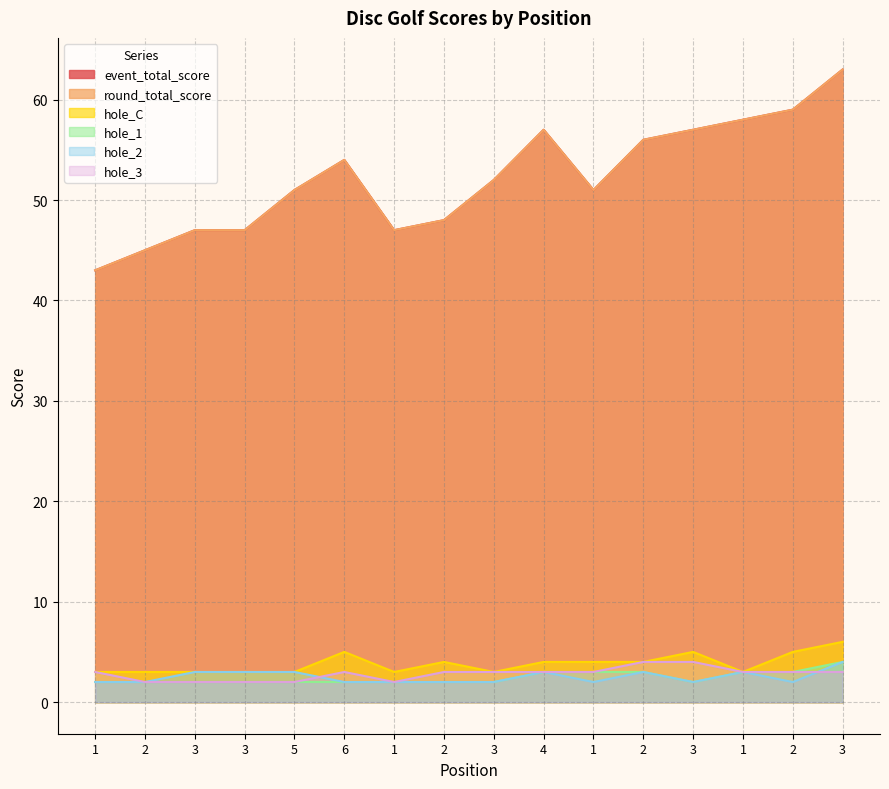

How many data points in round_total_score are above 52?

7